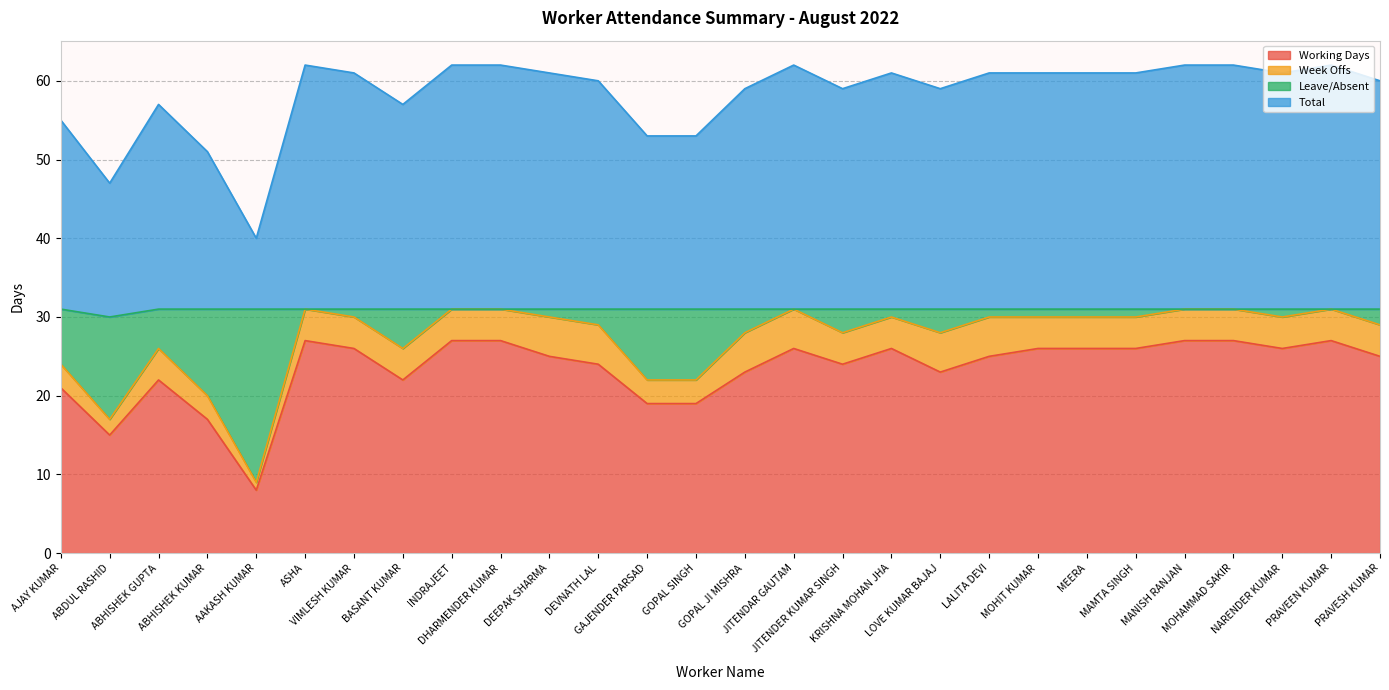

What is the lowest value of the Working Days series?

8